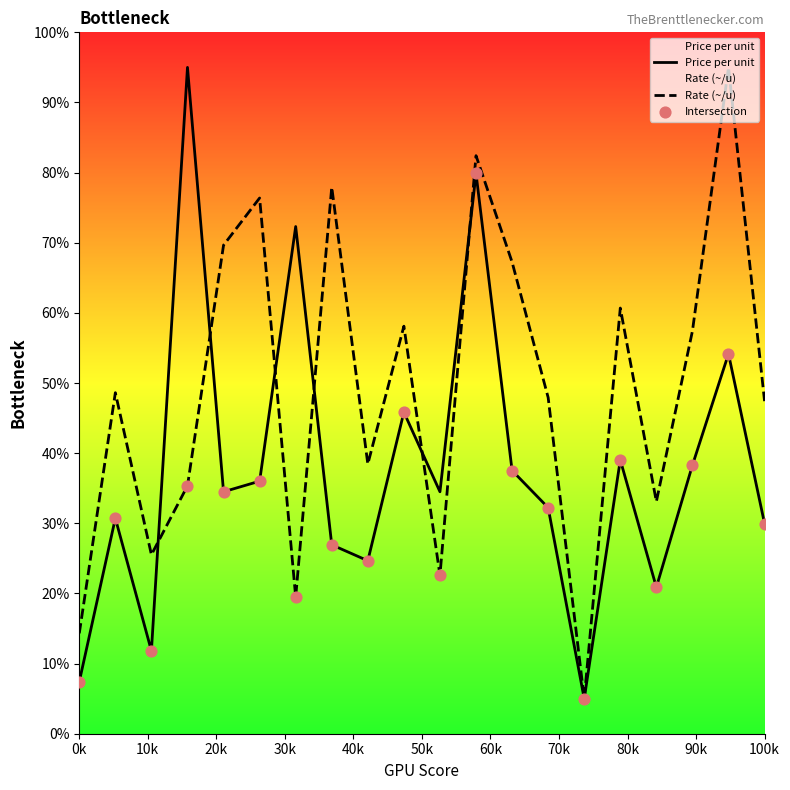

Which series has the widest spread of Y values?

Price per unit